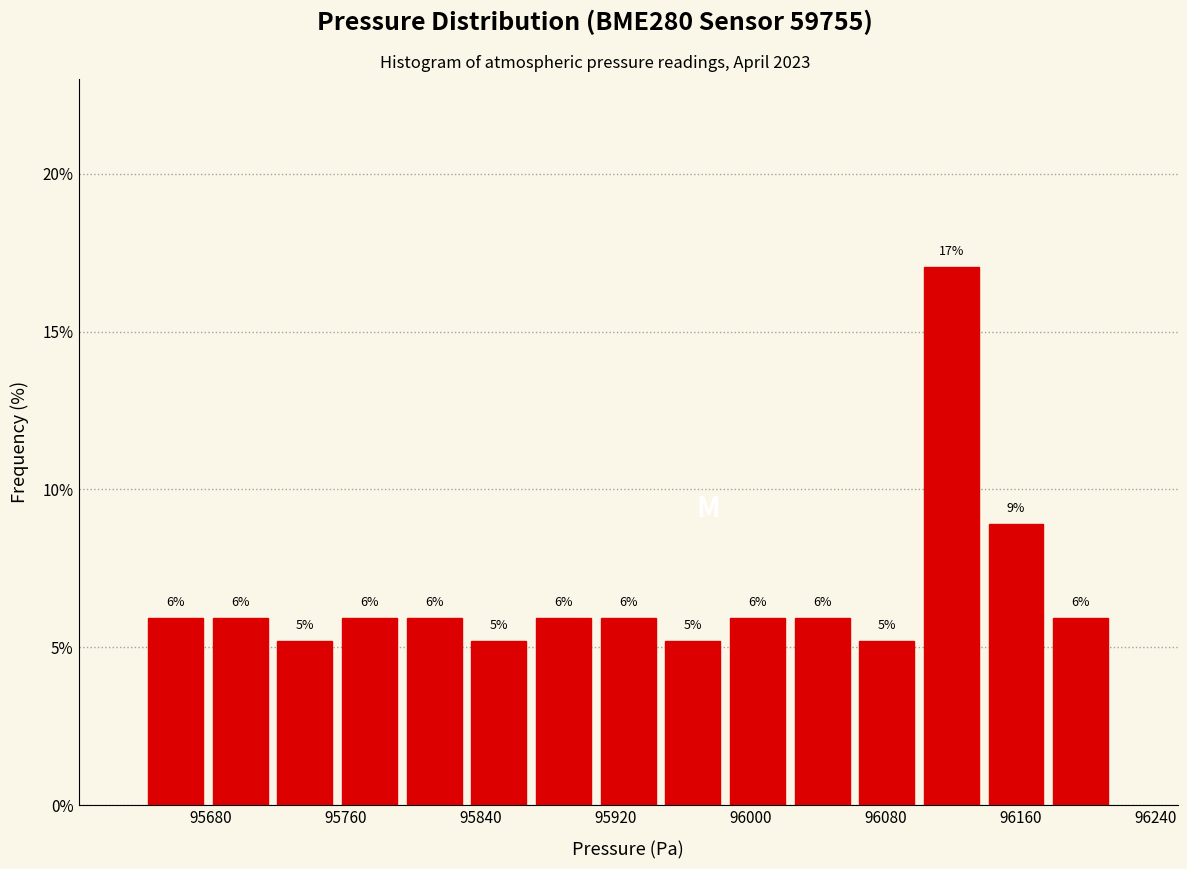

Around what value on the x-axis is the tallest bar? Give the approximate position of its centre, as read against the axis.

96120